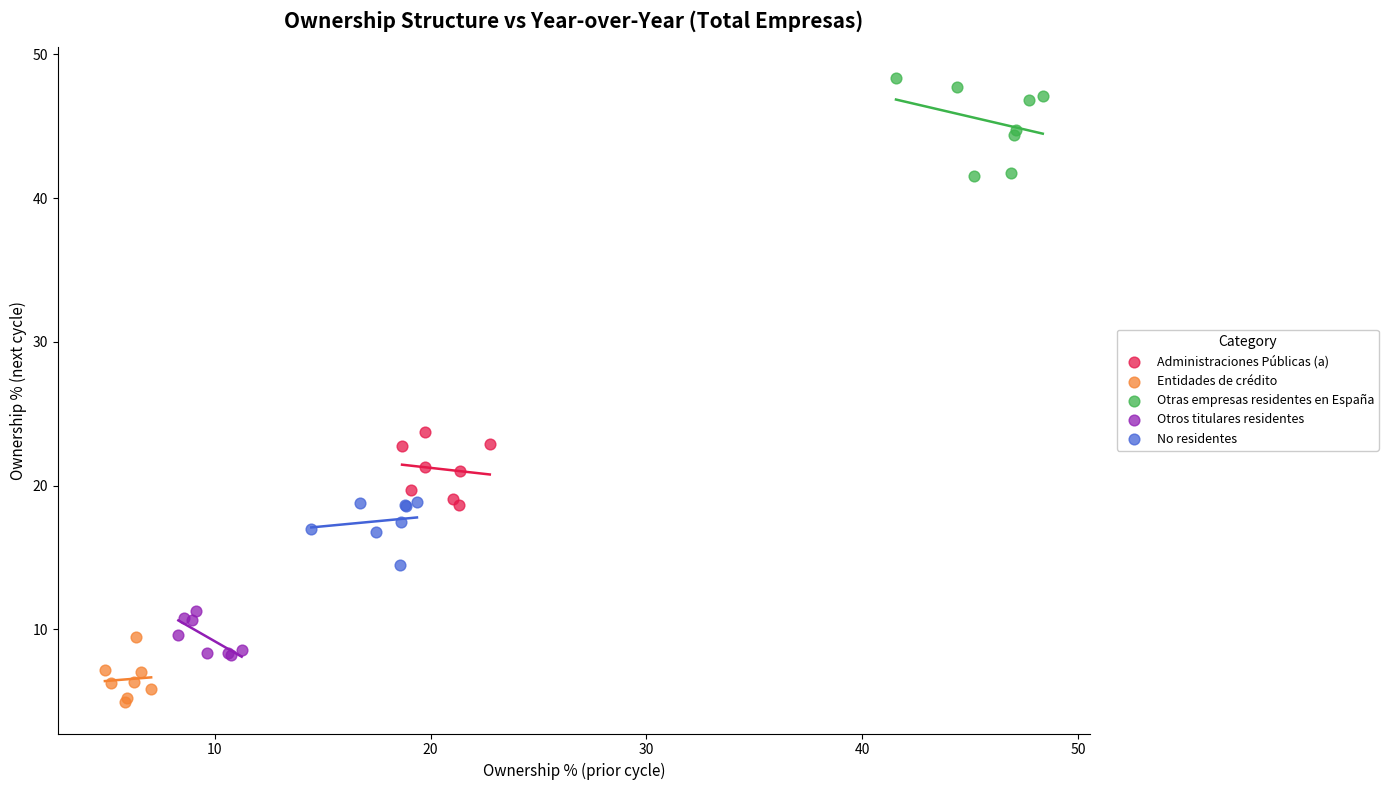

Which series reaches the minimum Y coordinate?

Entidades de crédito